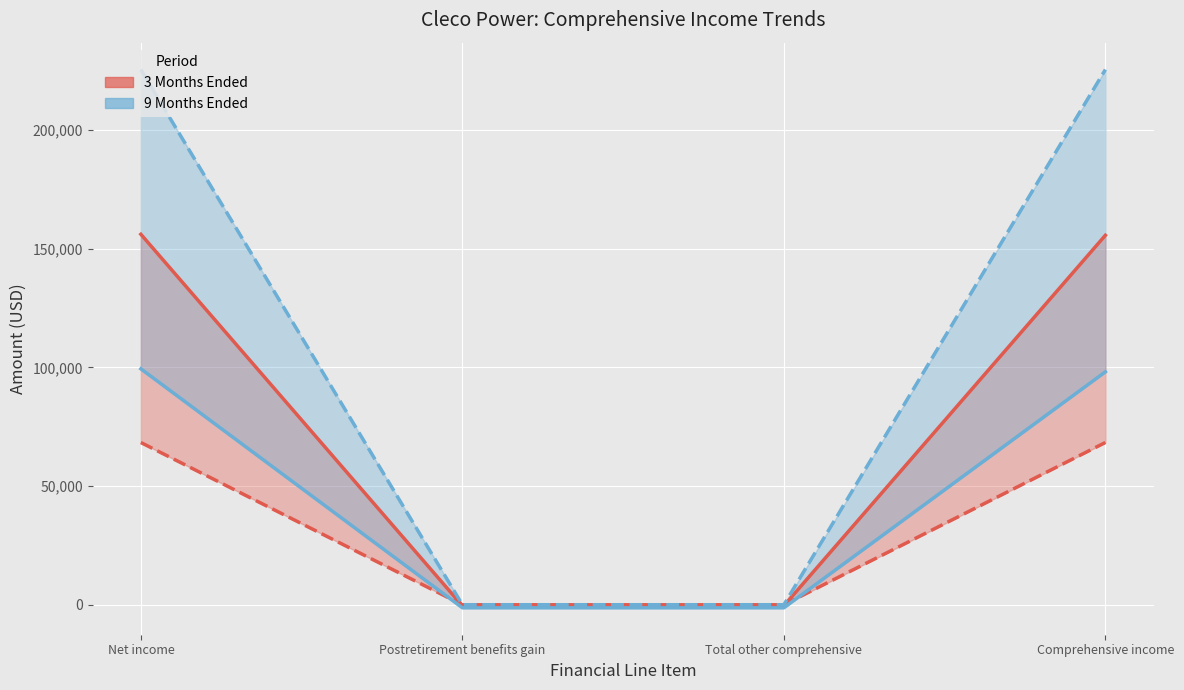

List the series in order of their peak value, lowest first.

9 Months Ended (2023 vs 2022), 3 Months Ended (2023 vs 2022)